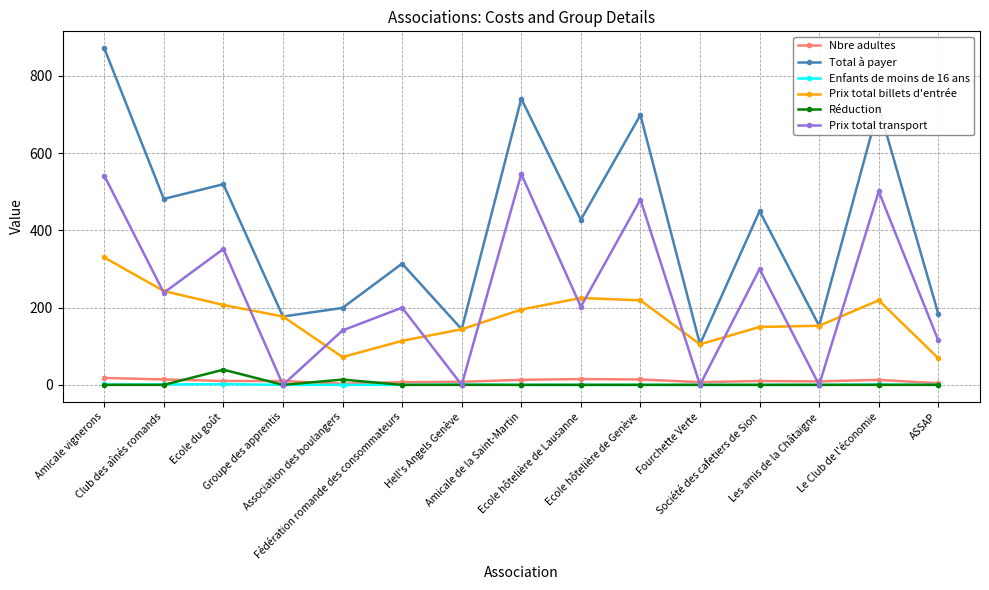

What position from the left is Ecole du goût?

3